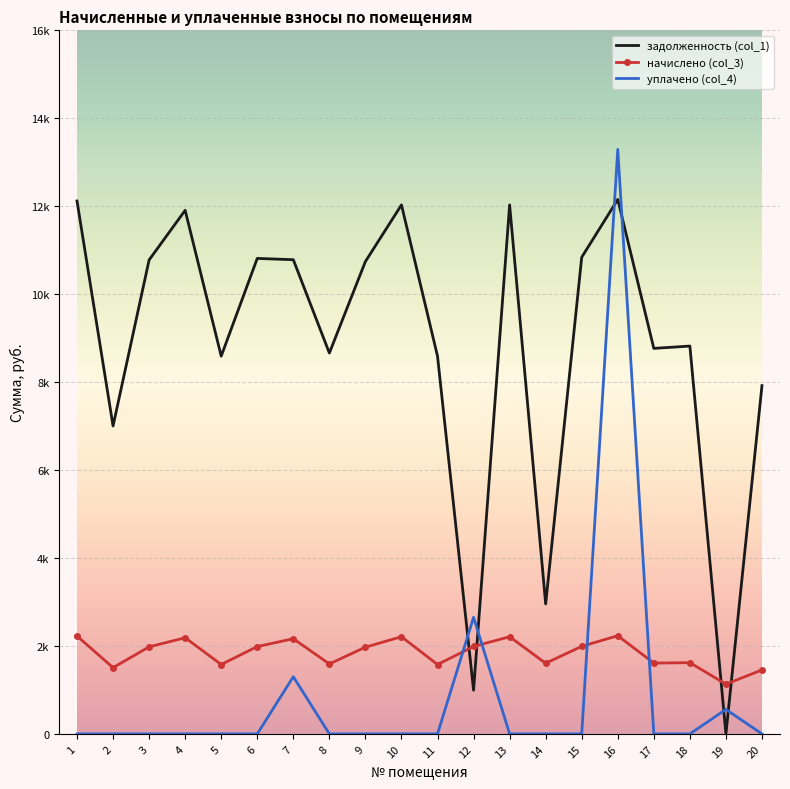

What is the difference between the задолженность (col_1) values at 4 and 8?

3245.8